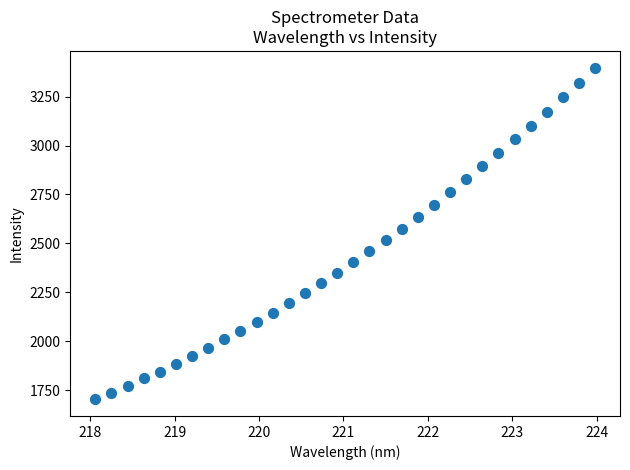

What is the range of Y values (max minus min)?

1693.7